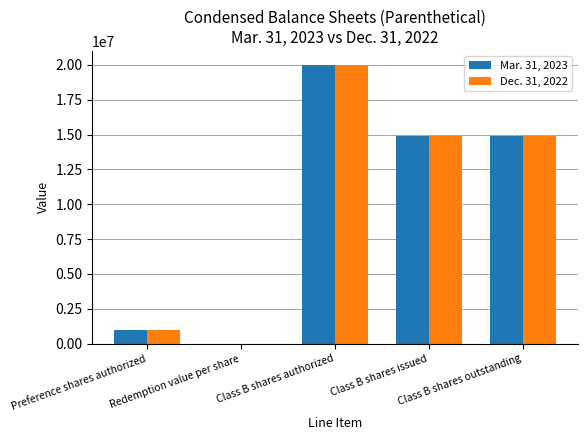

What is the maximum value shown in the chart?

20000000.0